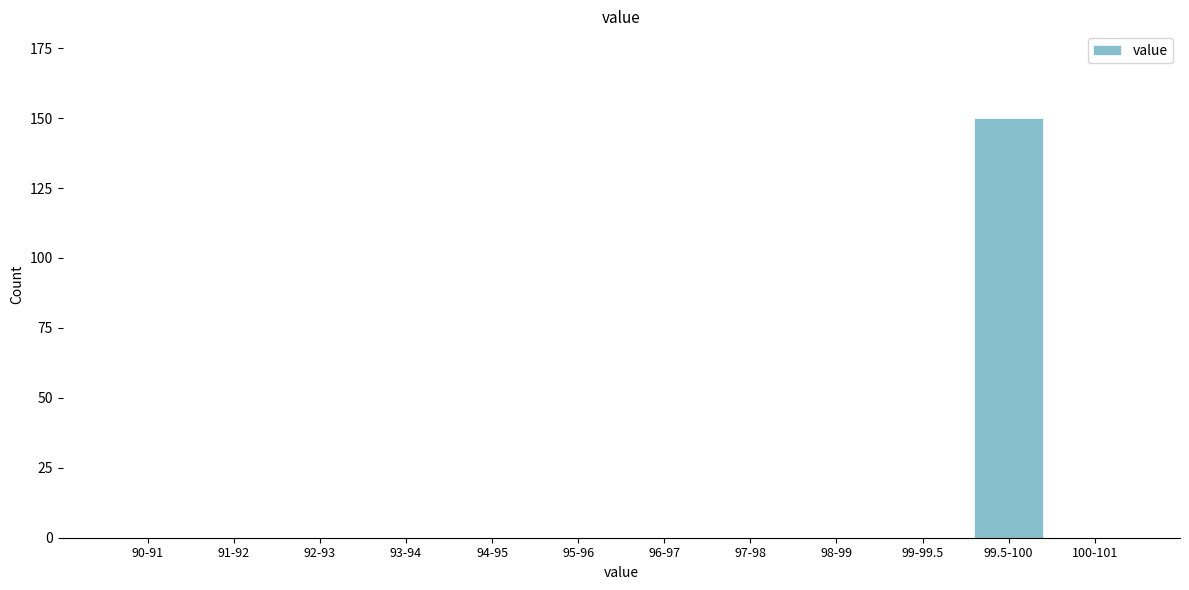

Reading left to right, list all the values displayed in this chart.

90-91=0	91-92=0	92-93=0	93-94=0	94-95=0	95-96=0	96-97=0	97-98=0	98-99=0	99-99.5=0	99.5-100=150	100-101=0